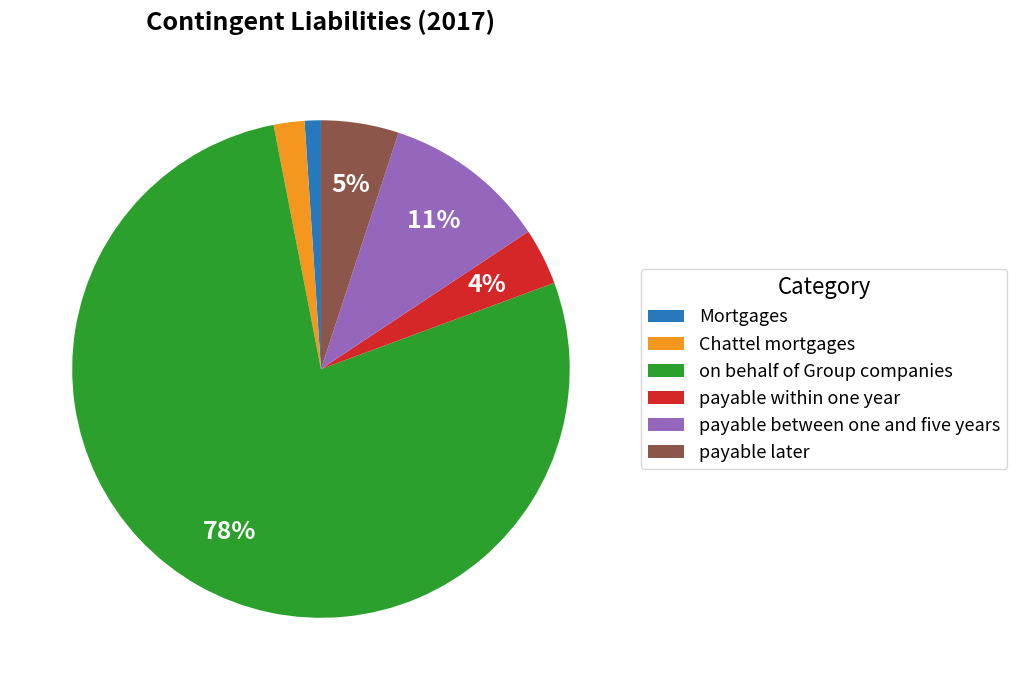

Which has a higher value, payable within one year or on behalf of Group companies?

on behalf of Group companies